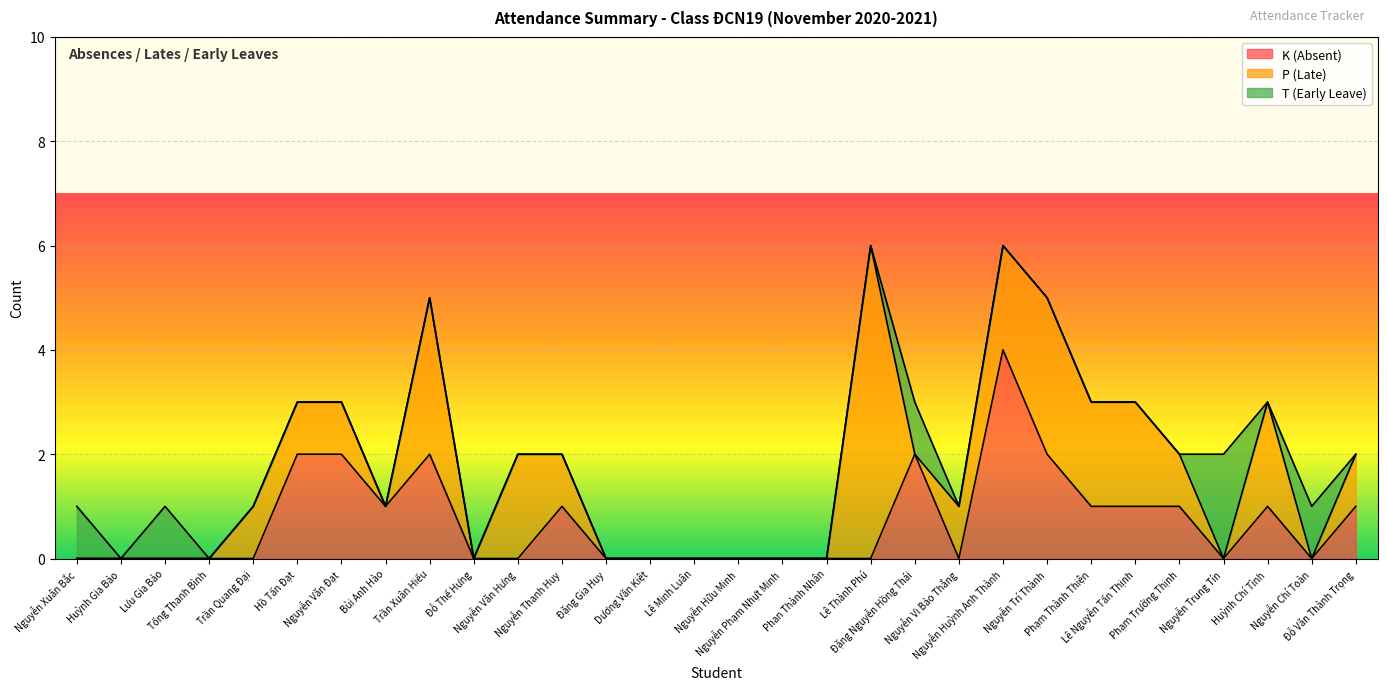

How many lines are shown in the chart?

3